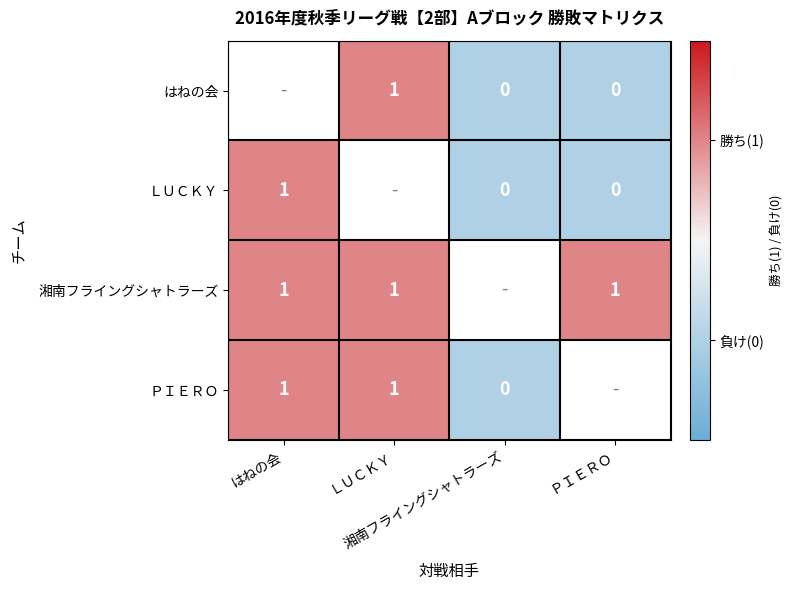

How many はねの会 values are between 0 and 1?

3